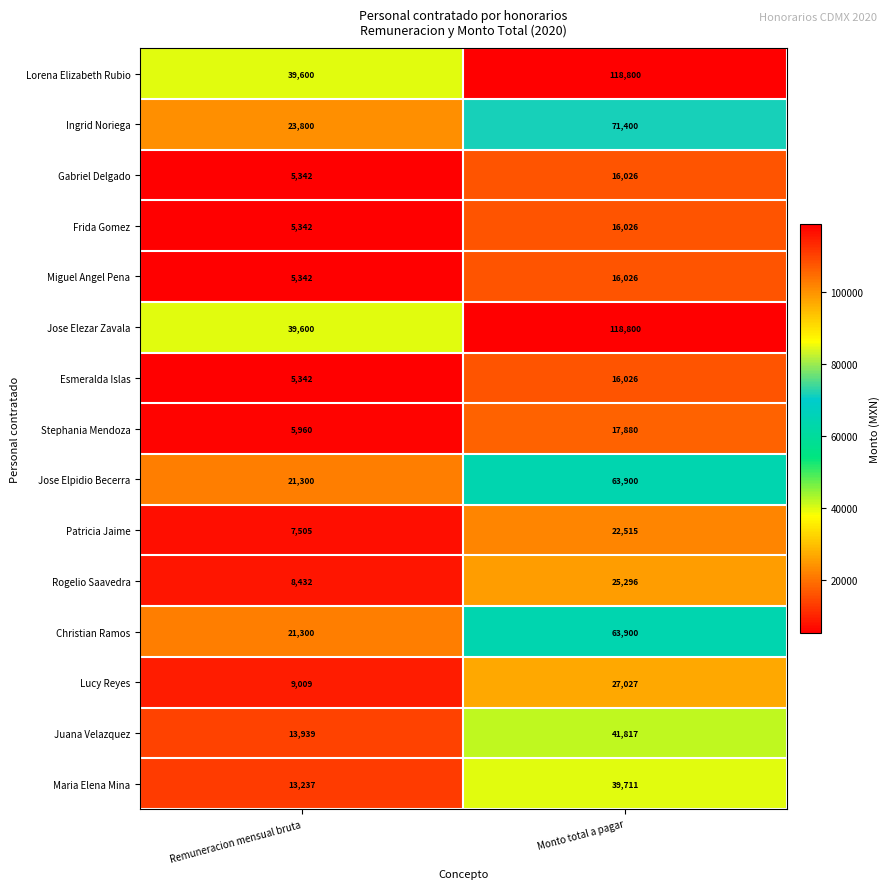

What is the sum of all Maria Elena Mina values?

52948